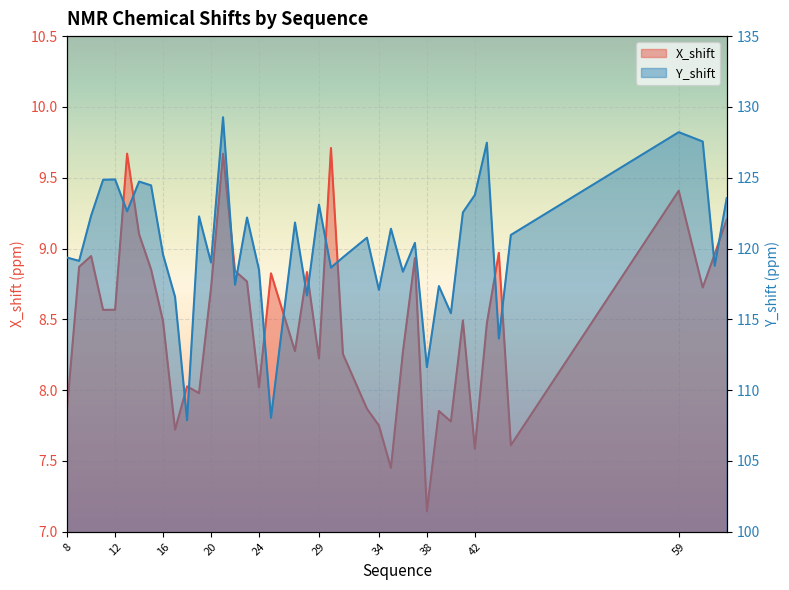

What are all the series names shown in the legend?

X_shift, Y_shift